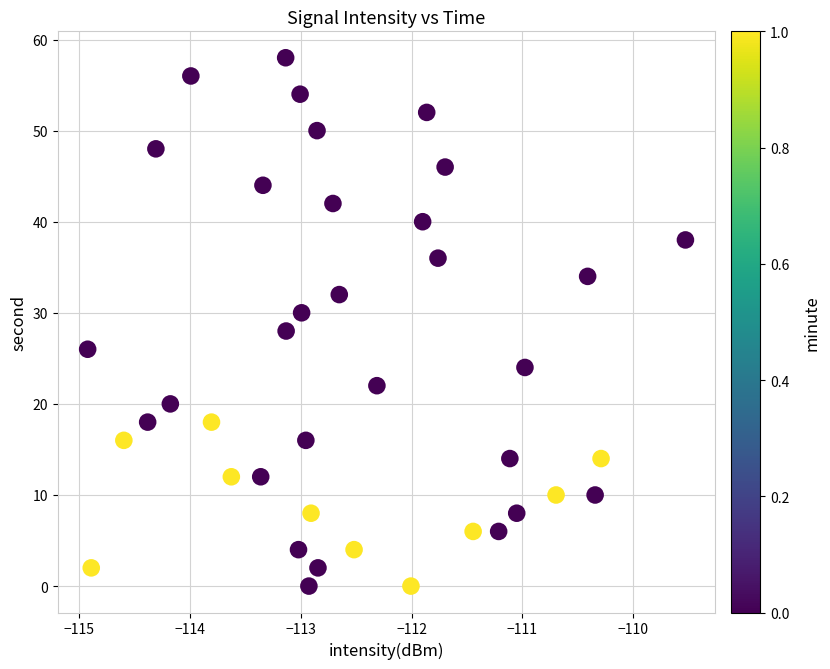

What is the range of Y values (max minus min)?

58